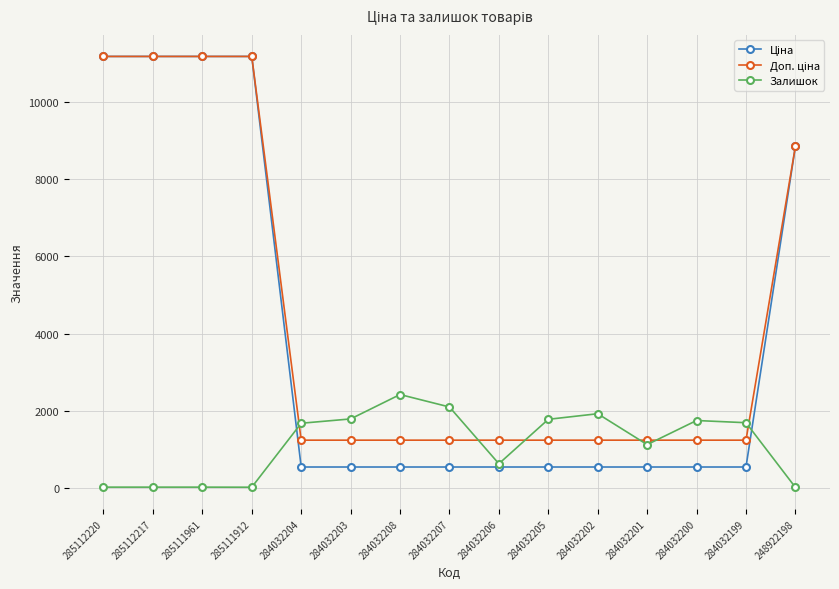

True or false: Залишок has a value of 1688.0 at 284032199.

True